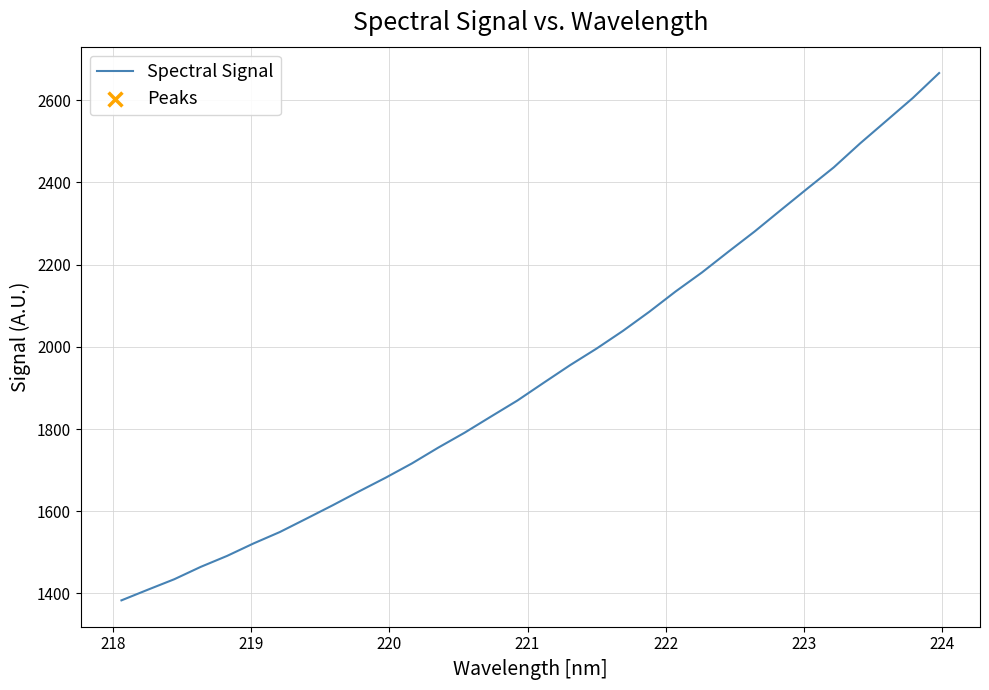

What is the maximum value shown in the chart?

2666.3